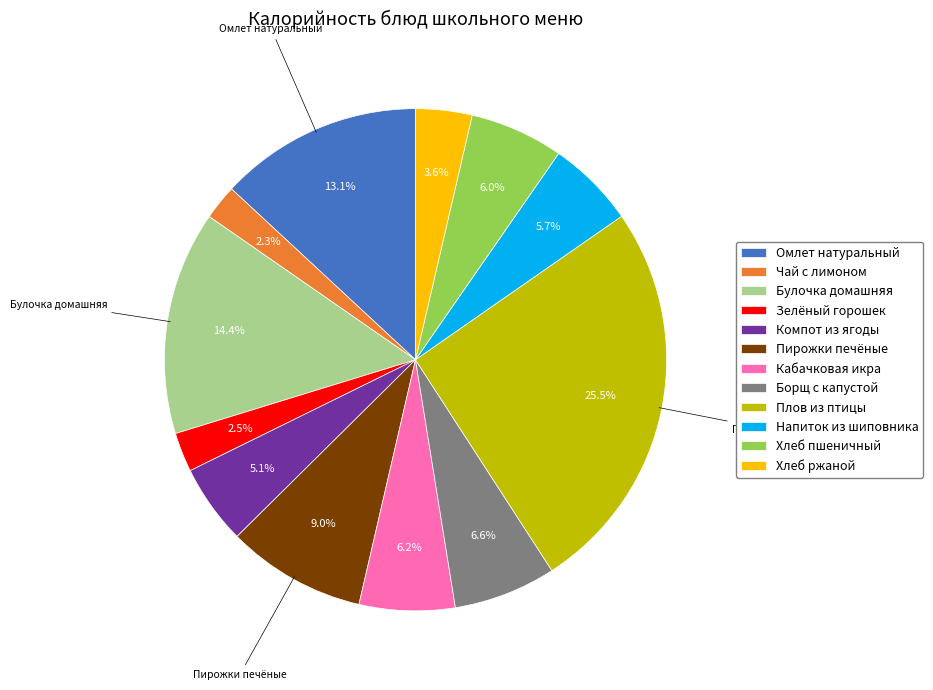

Does Омлет натуральный account for over 50% of the chart?

No